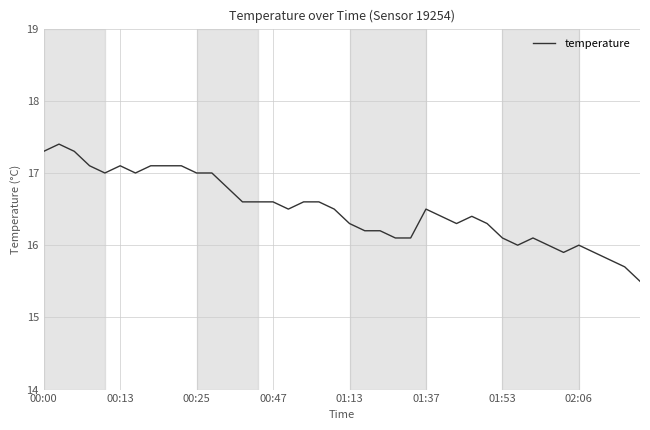

What is the smallest value displayed?

15.5